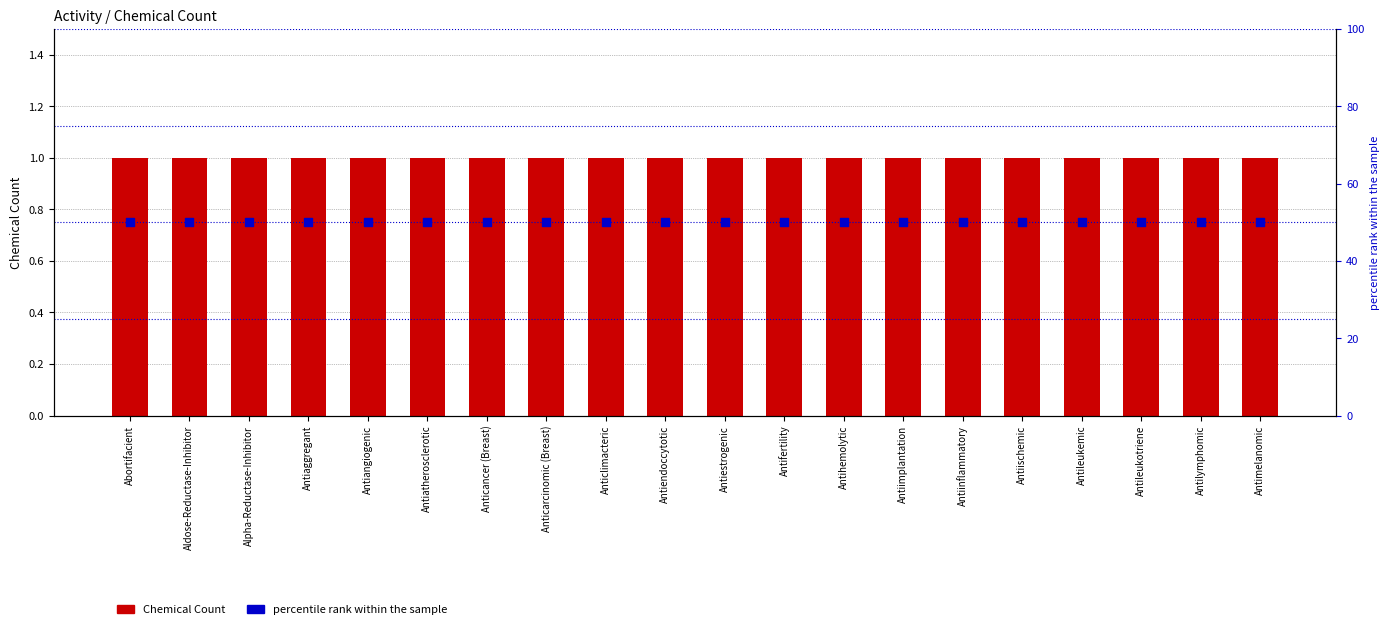

What is the total value across all series at Antiinflammatory?

51